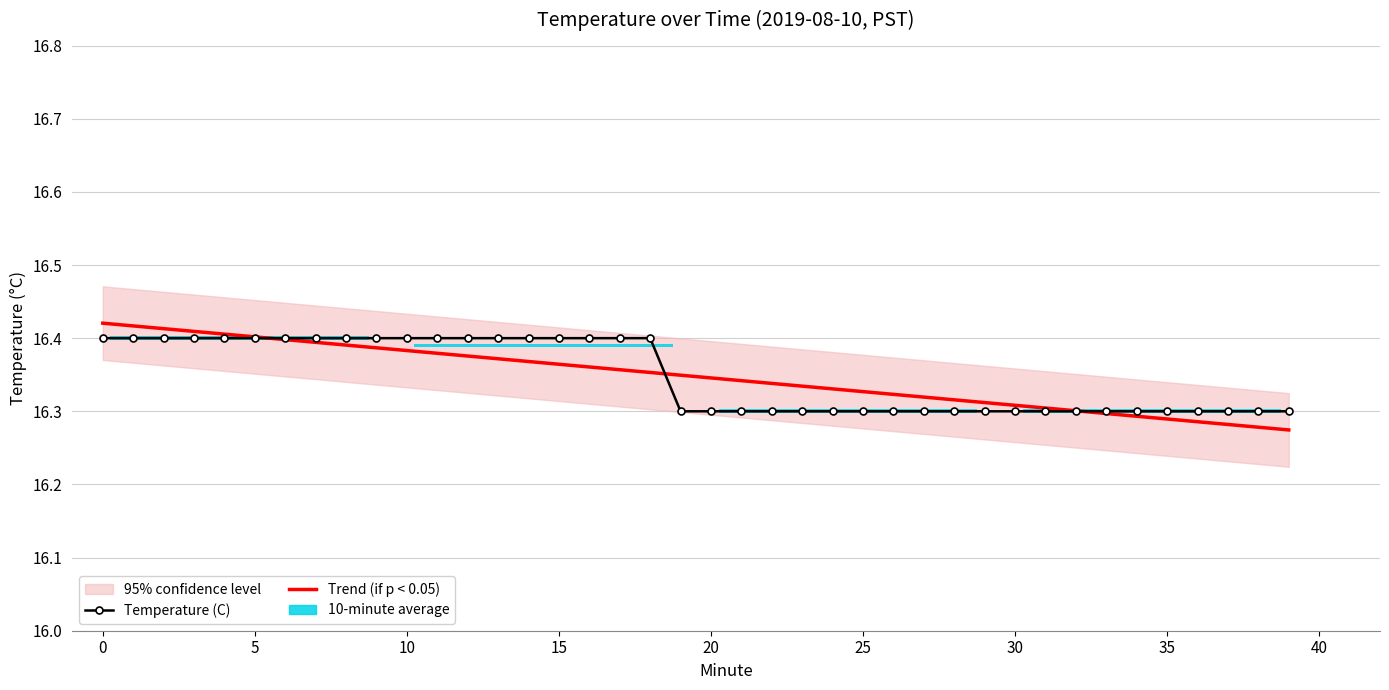

What is the average value of the Trend (if p < 0.05) series?

16.3